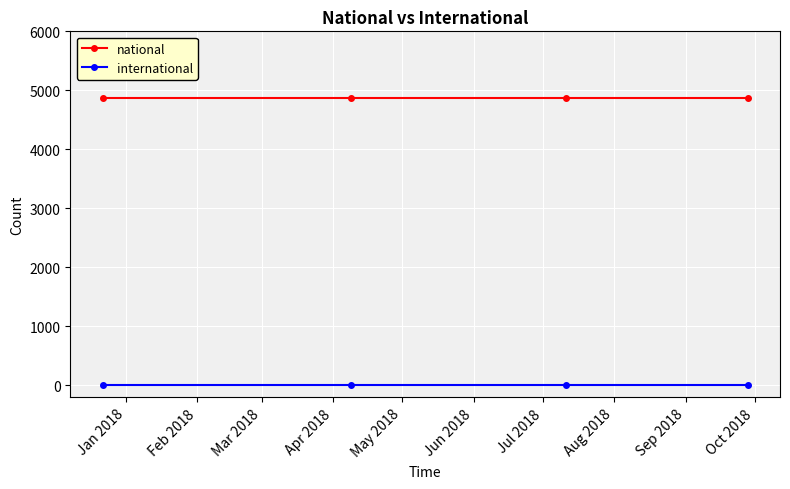

Which series has the largest total across all categories?

national